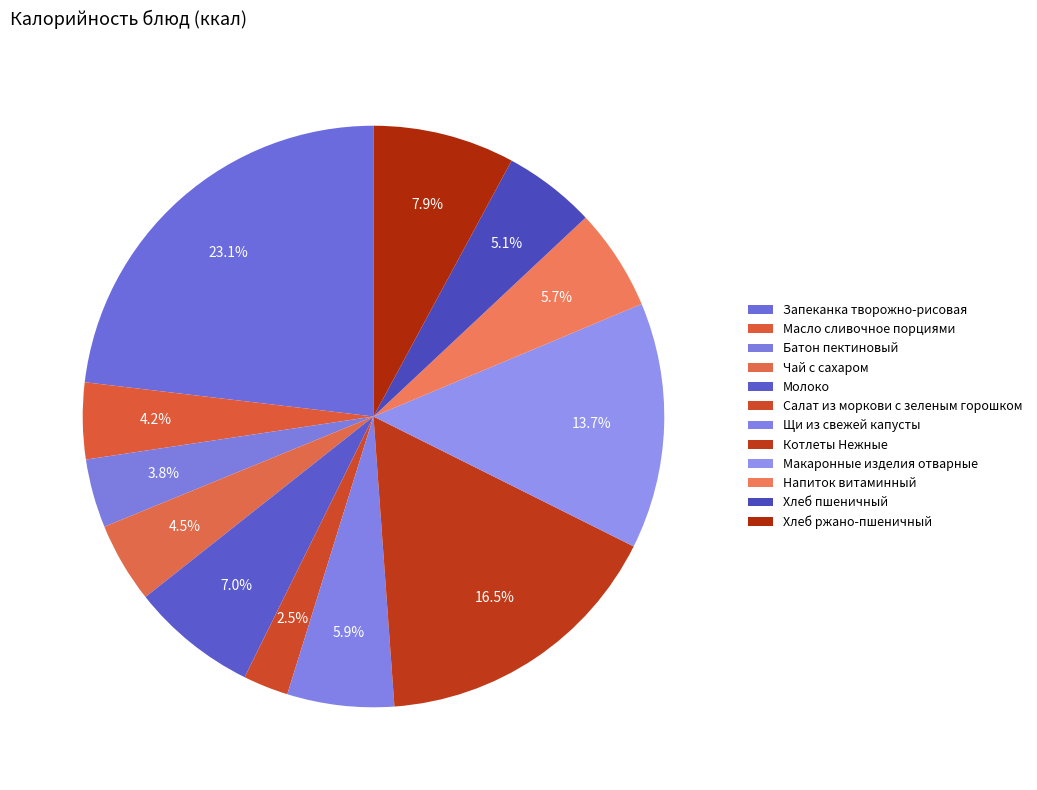

To the nearest percent, what percentage of the pie is Масло сливочное порциями?

4%